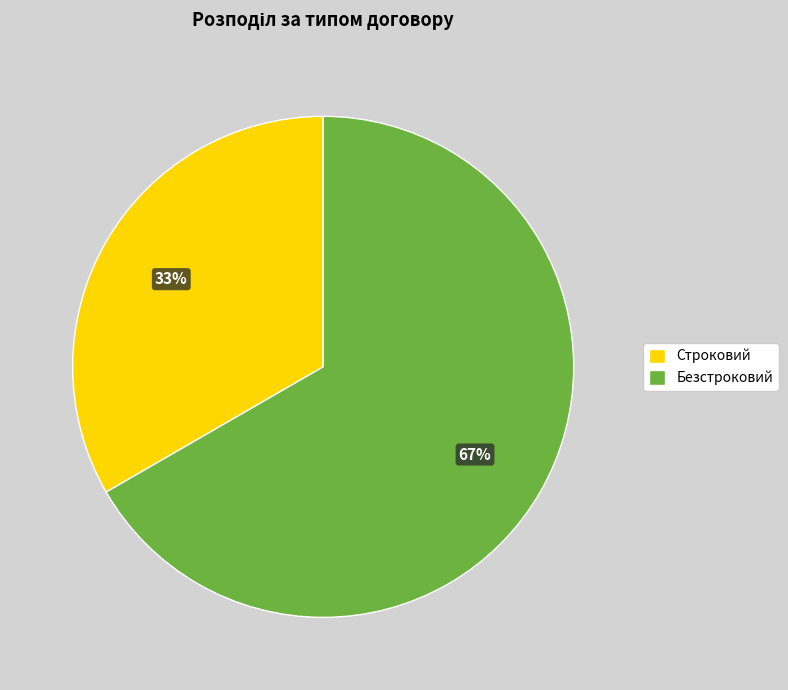

Do Безстроковий and Строковий together represent more than half of the pie?

Yes